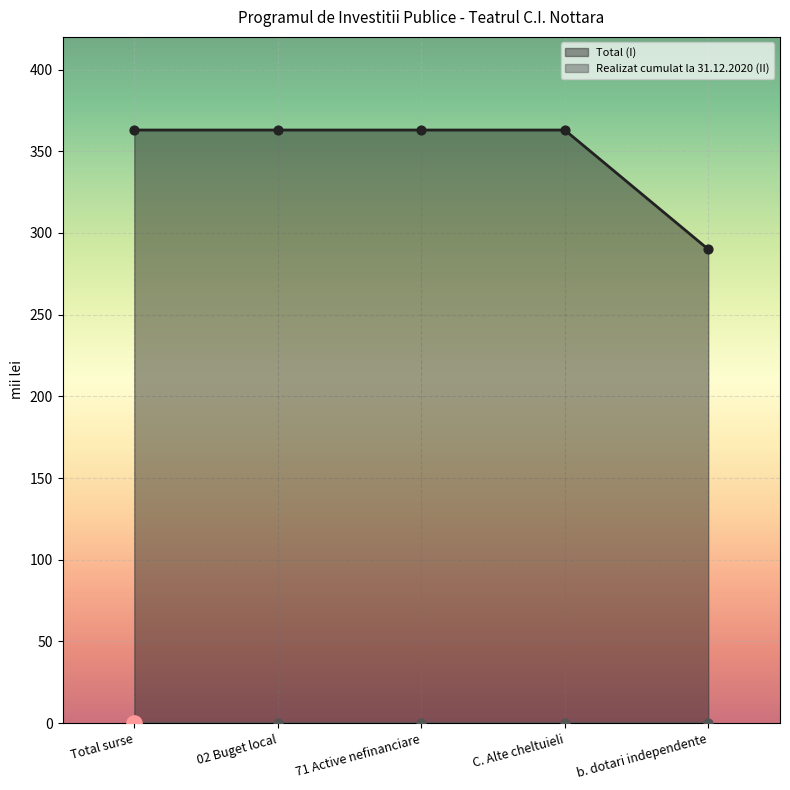

Approximately how many times larger is the value at 02 Buget local compared to Total surse?

1.0